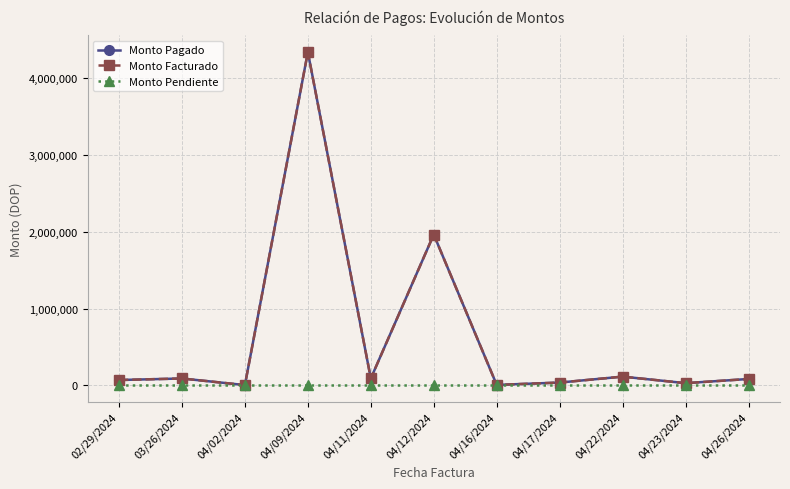

What is the highest value of the Monto Pagado series?

4341929.5